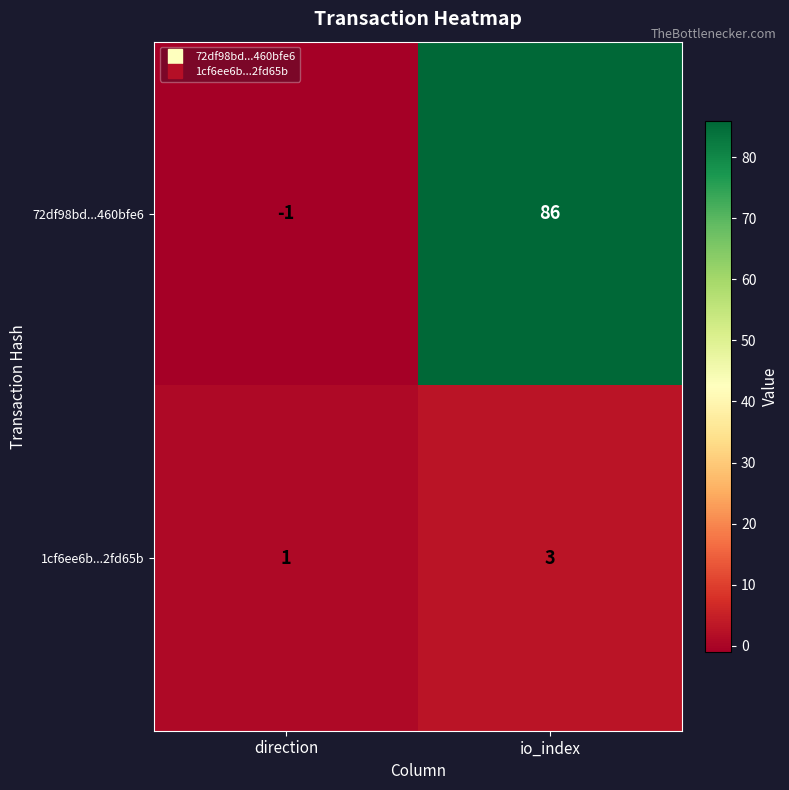

At which category is the sum across all series the highest?

io_index